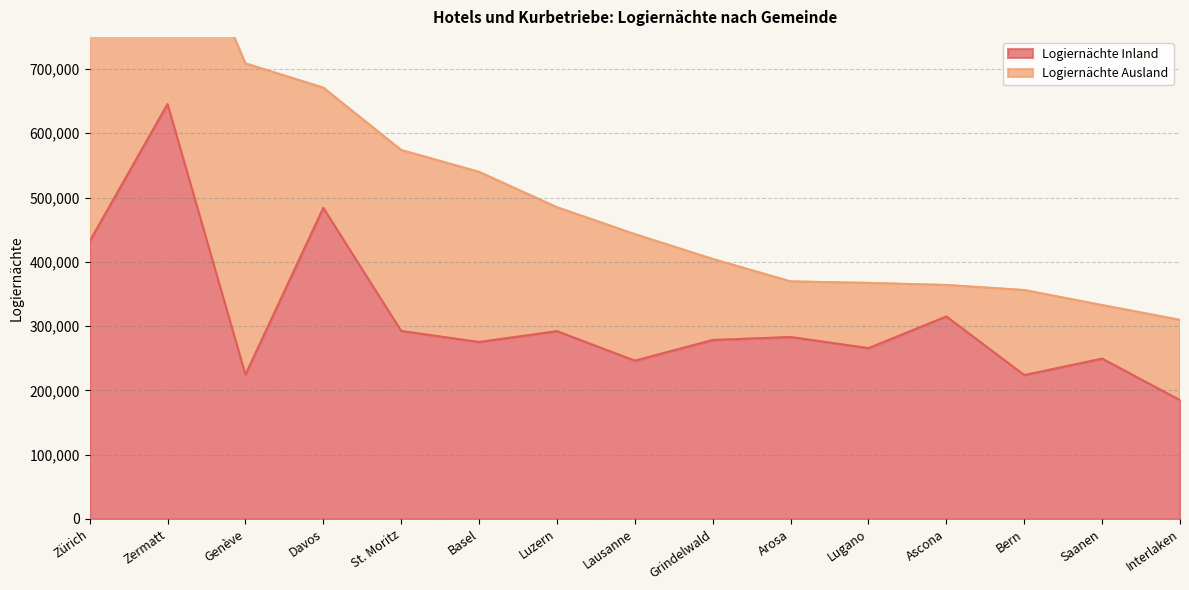

Does the chart have visible grid lines?

Yes